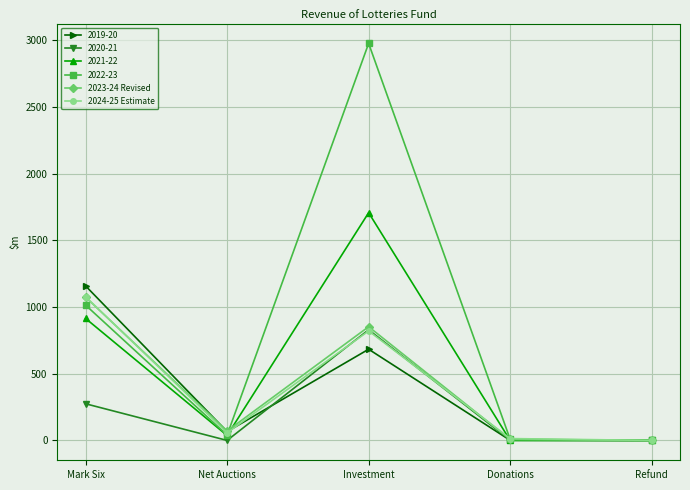

At which category does 2023-24 Revised reach its first local peak?

Investment